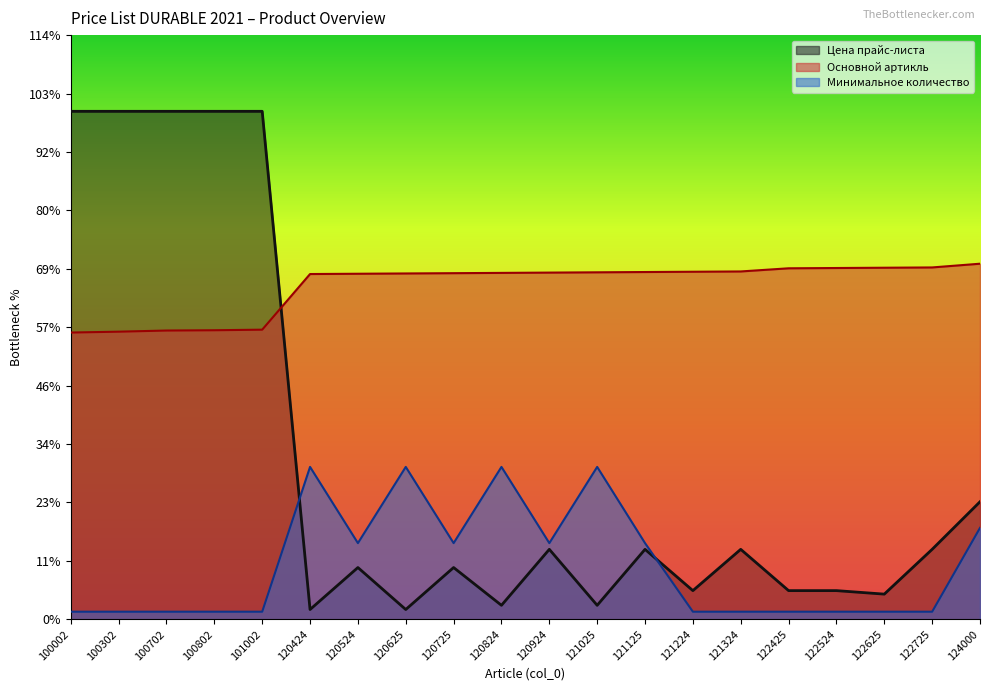

What is the total value across all series at 120524?

1878.9